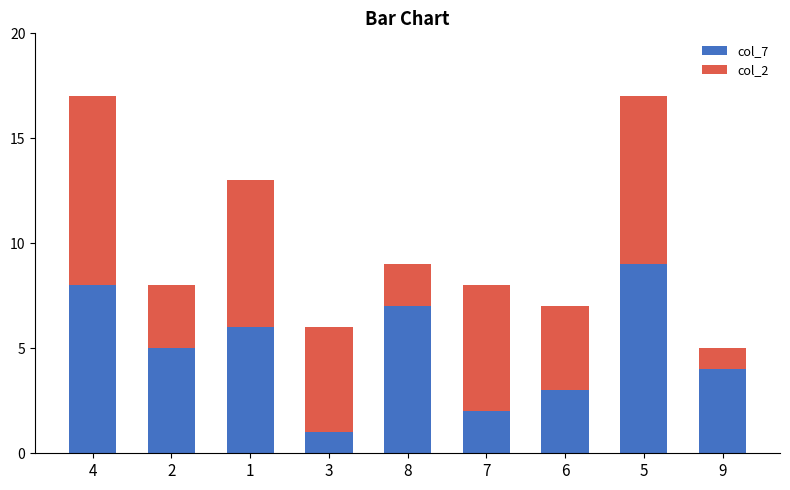

What is the total value across all series at 7?

8